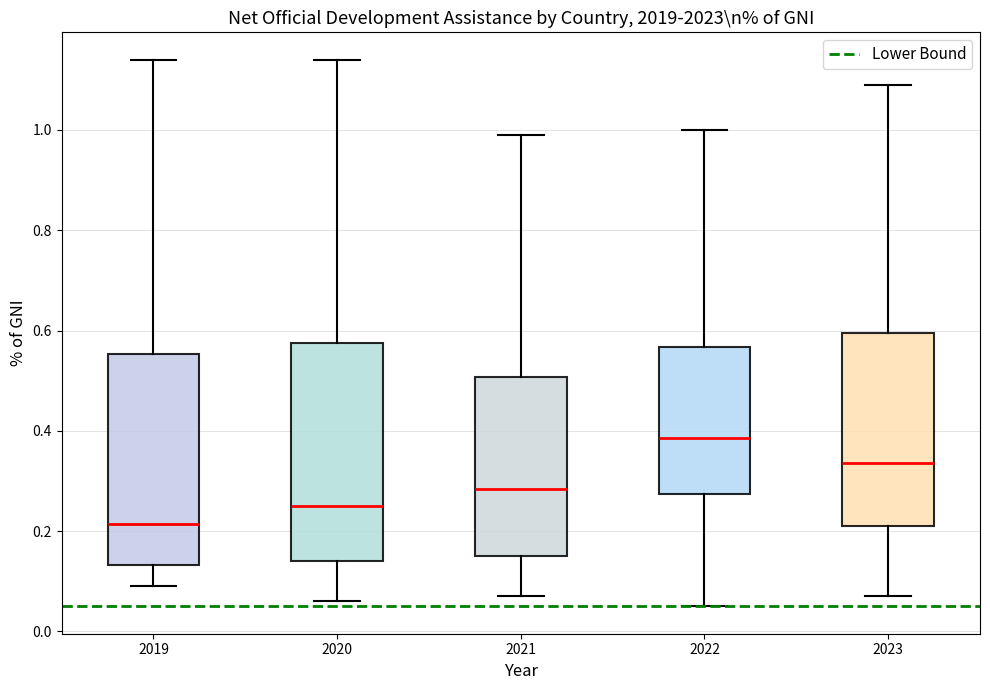

Where is the upper edge of the box at x = 2021 on the y-axis? The values are not printed on the chart, so give them approximately, as read against the axis.

0.50